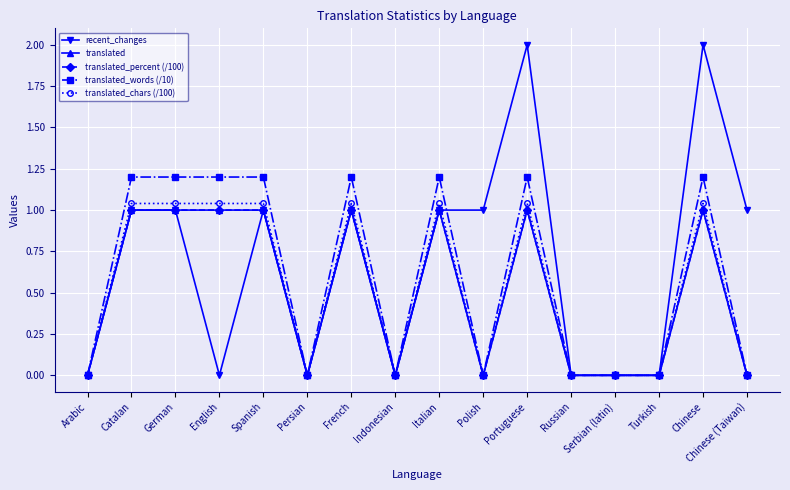

True or false: translated_chars (/100) and translated_percent (/100) intersect in this chart.

False